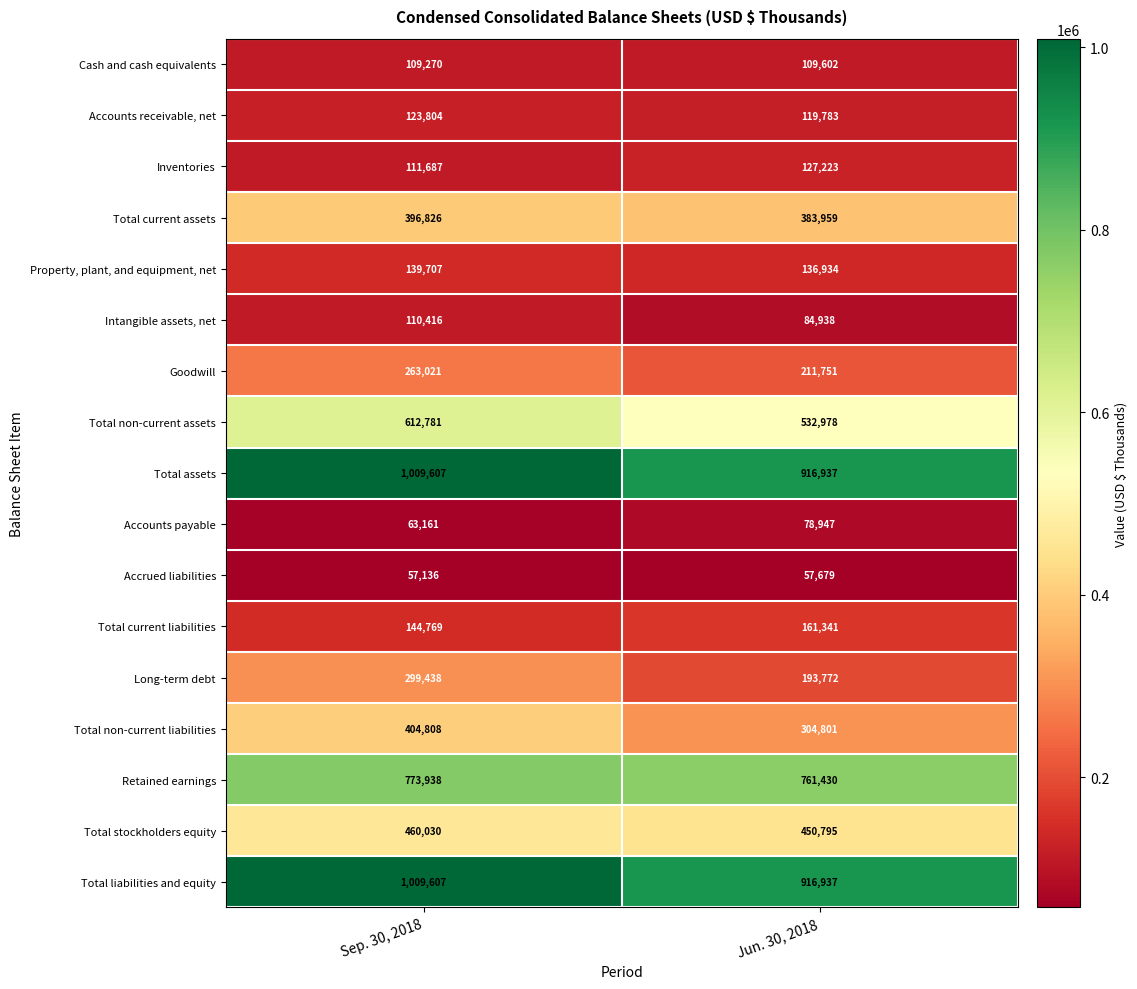

The value of Retained earnings at Jun. 30, 2018 is 507206. True or false?

False